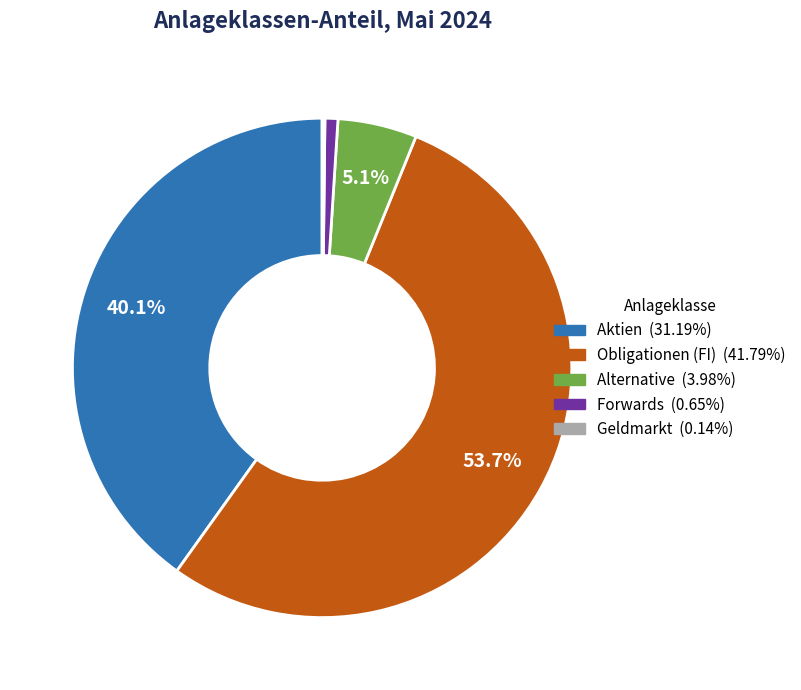

What is the largest slice in the pie chart?

Obligationen (FI)